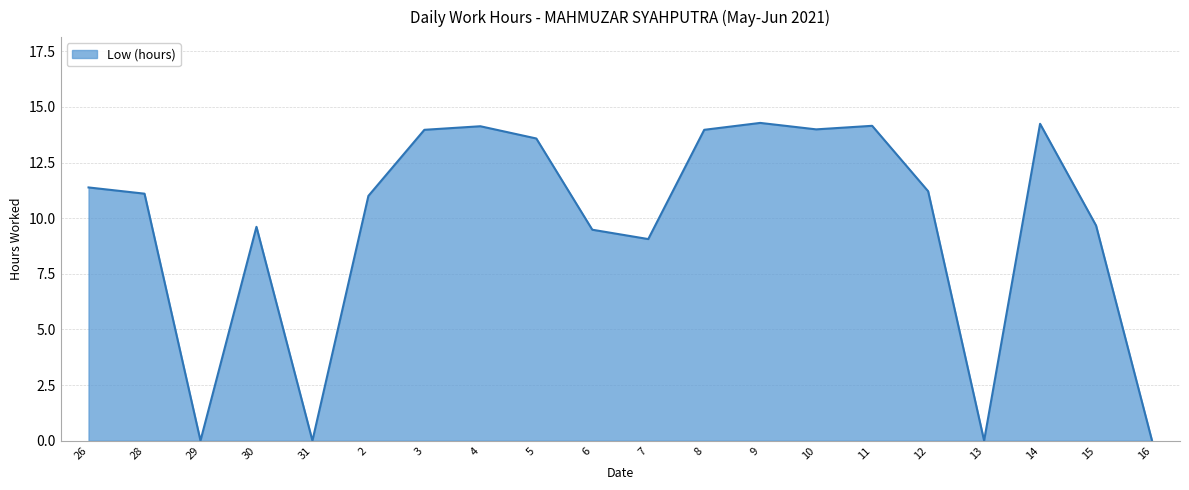

What position from the right is 30?

17